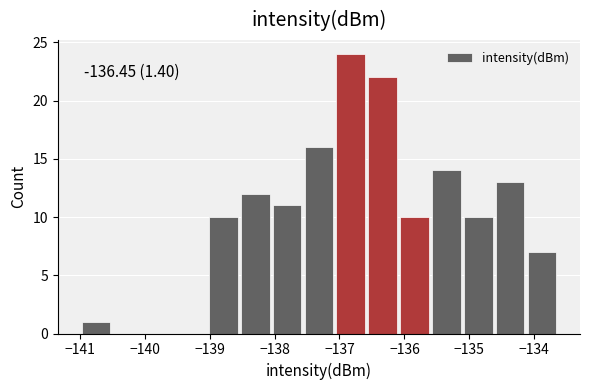

Which range on the x-axis has the tallest bar?

-137.1 to -136.6